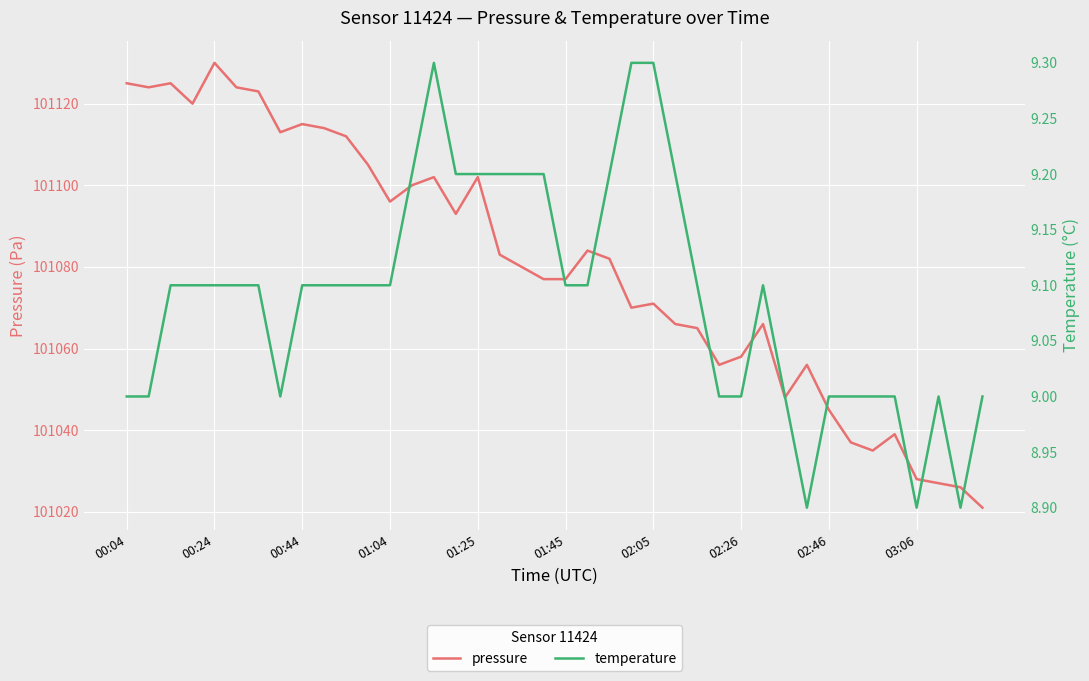

At which category does the chart reach its minimum across all series?

31